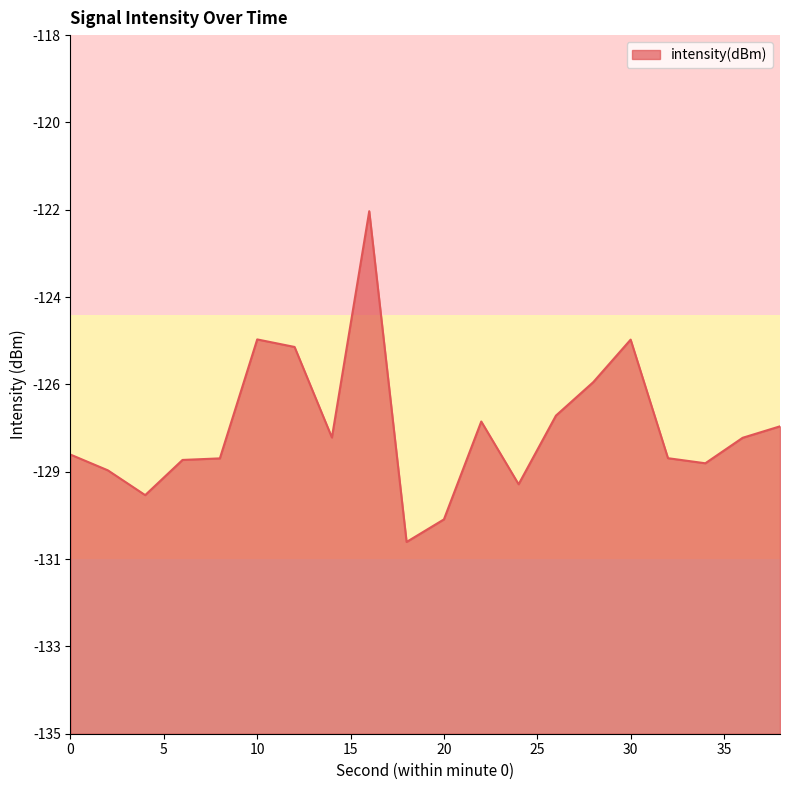

Where does the data first go above -127?

10